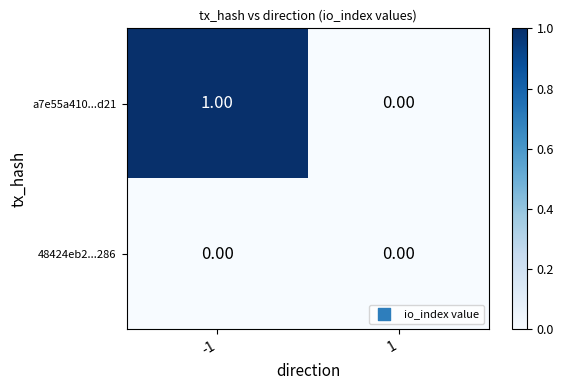

List the series in order of their peak value, highest first.

a7e55a410...d21, 48424eb2...286